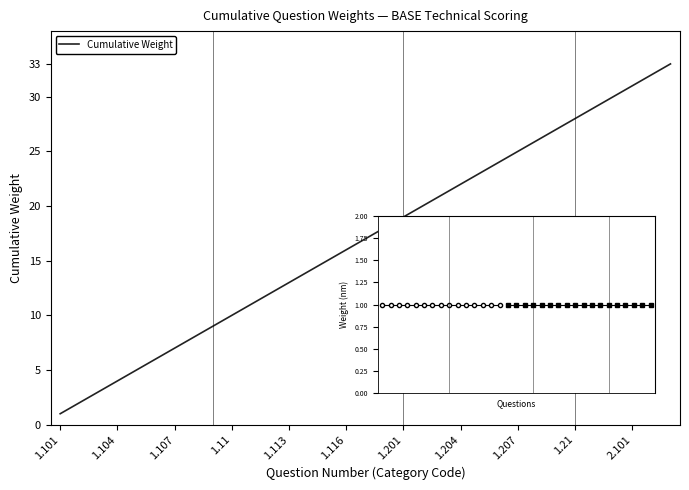

What is the greatest value displayed?

33